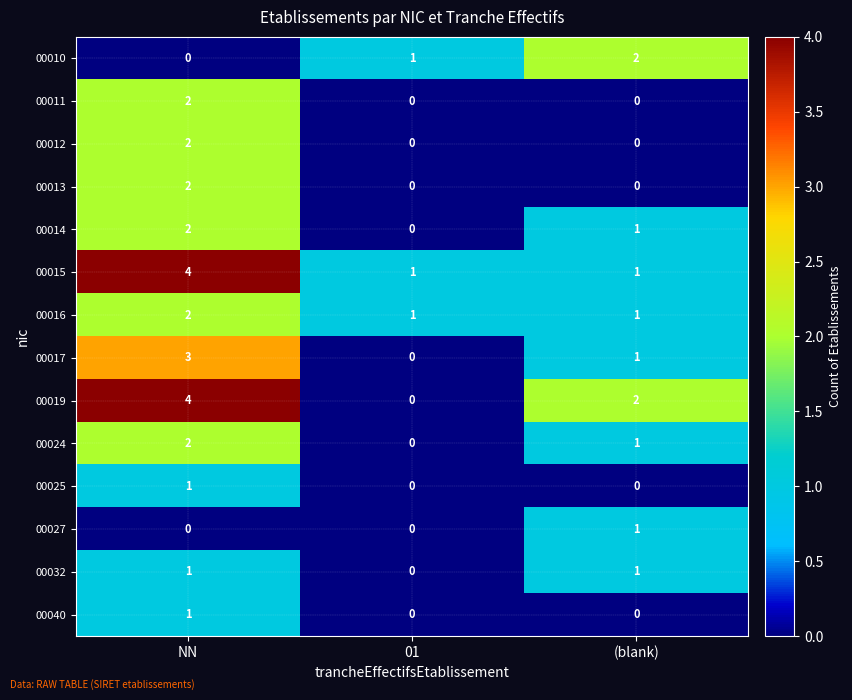

Count the 00014 values in the range 0 to 2.

3